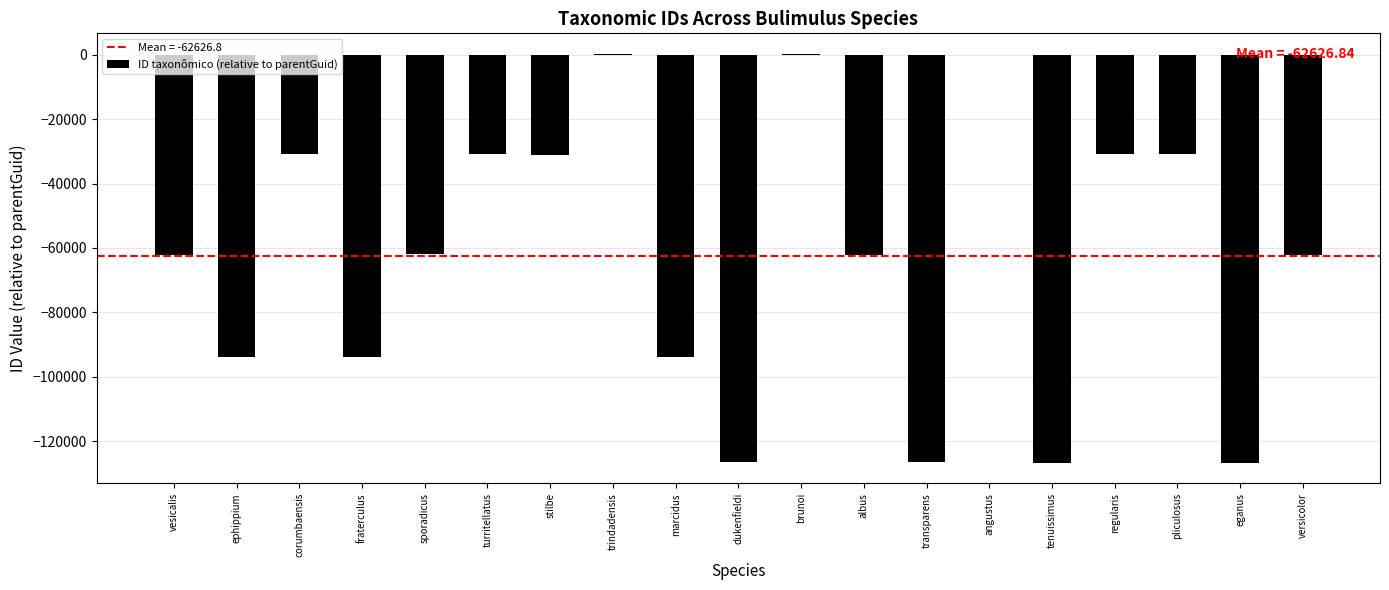

What is the average value?

-62627